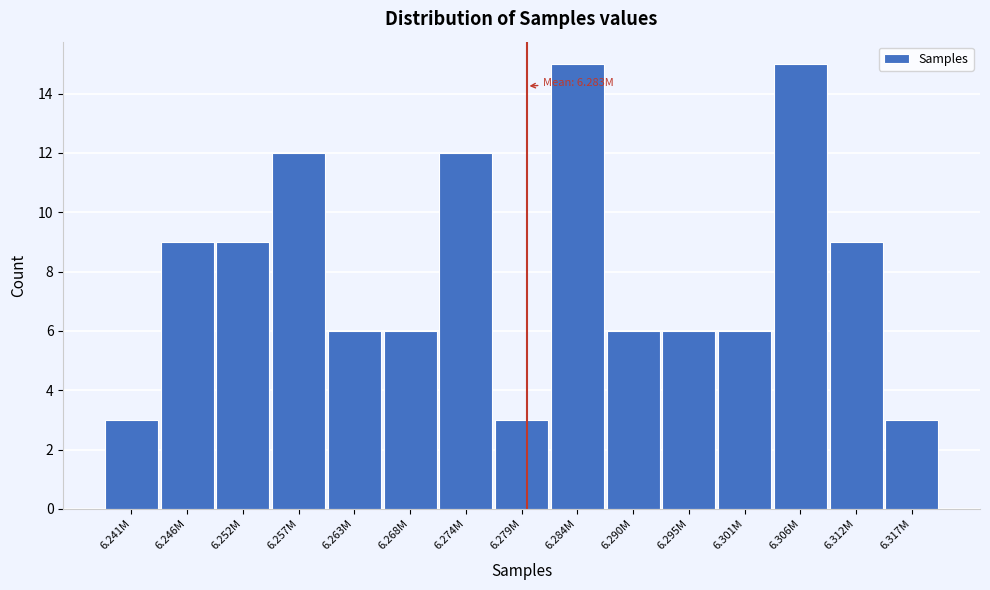

Reading left to right, extract all data points from this chart.

3	9	9	12	6	6	12	3	15	6	6	6	15	9	3